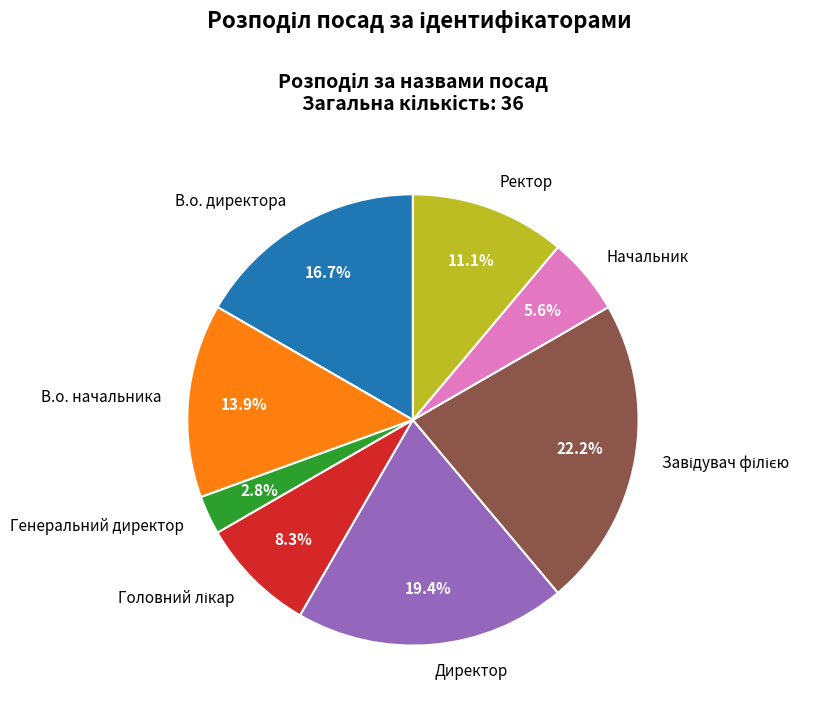

How many segments does this pie chart have?

8